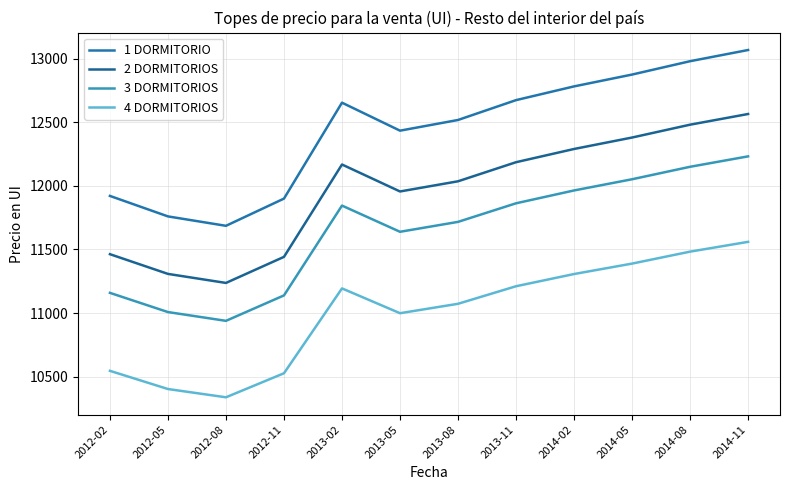

What position from the right is 2014-11?

1